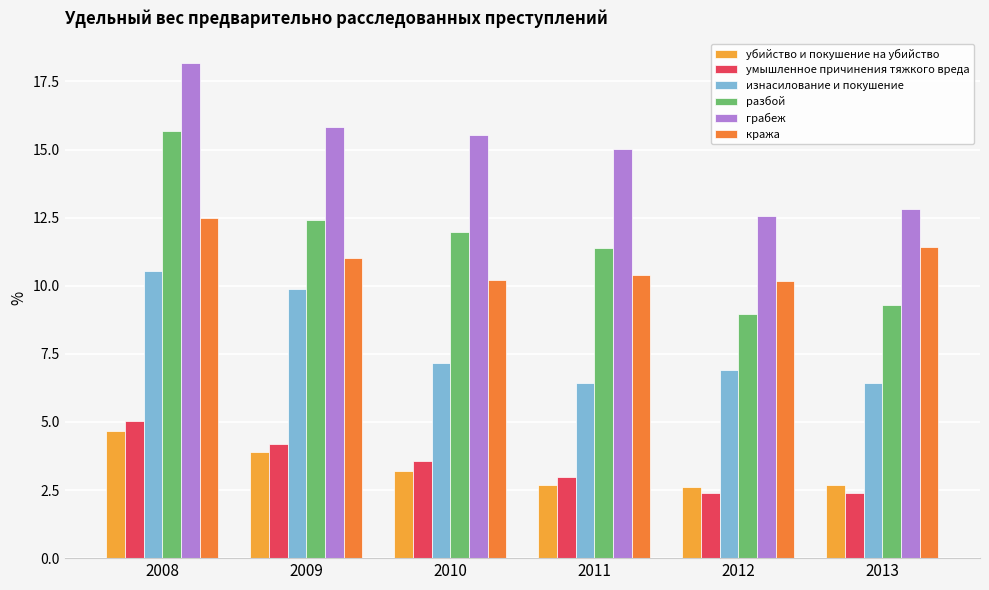

Reading left to right, extract all data points from this chart.

убийство и покушение на убийство: 4.7	3.9	3.2	2.7	2.6	2.7
умышленное причинения тяжкого вреда: 5.0	4.2	3.6	3.0	2.4	2.4
изнасилование и покушение: 10.5	9.9	7.2	6.4	6.9	6.4
разбой: 15.7	12.4	12.0	11.4	9.0	9.3
грабеж: 18.2	15.8	15.5	15.0	12.5	12.8
кража: 12.5	11.0	10.2	10.4	10.2	11.4